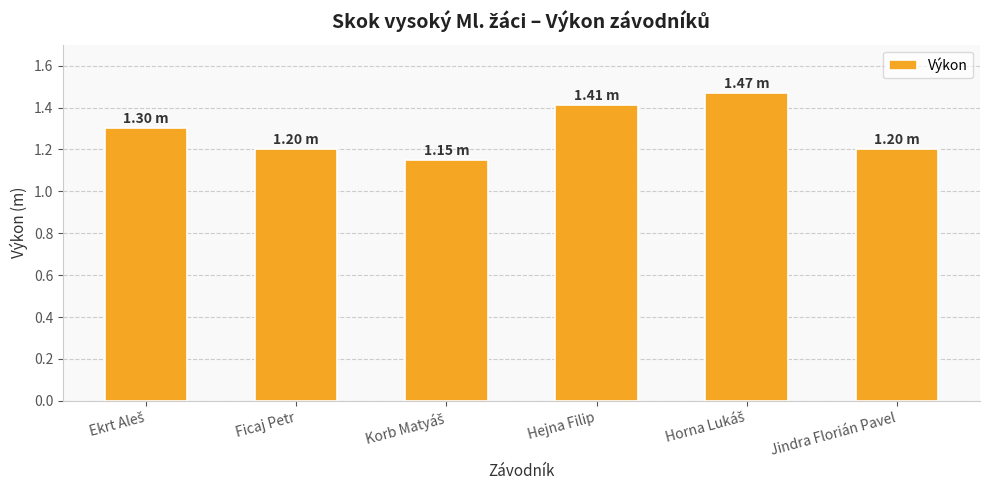

What is the difference between the maximum and minimum values?

0.3